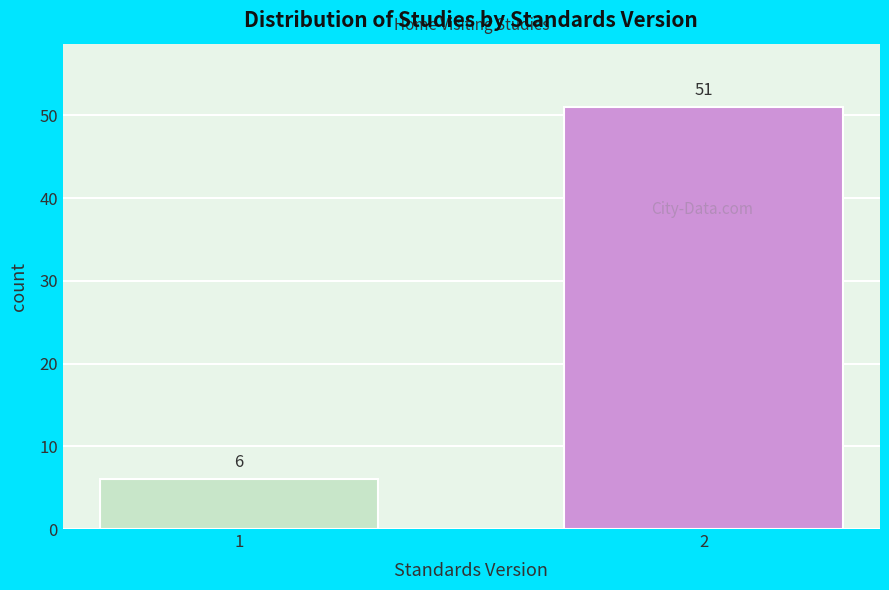

Reading left to right, extract all data points from this chart.

6	51